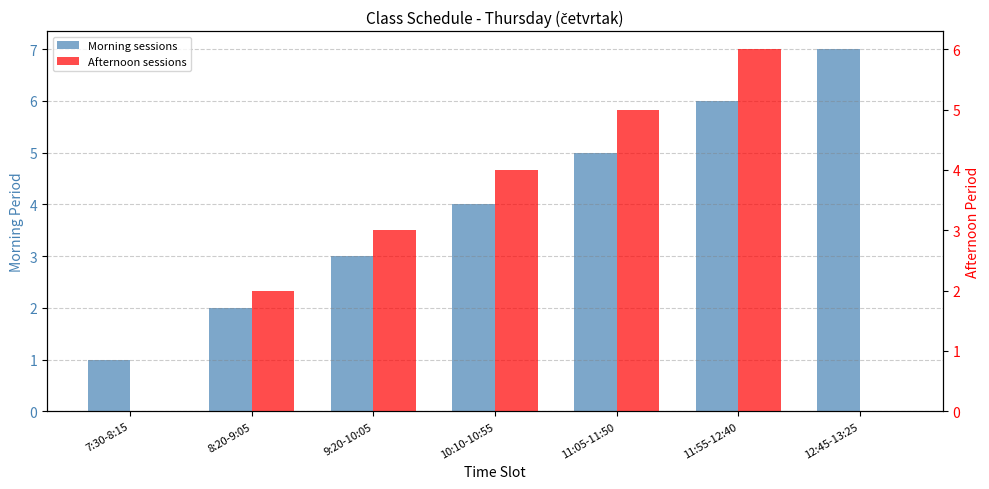

What are all the series names shown in the legend?

Morning sessions, Afternoon sessions